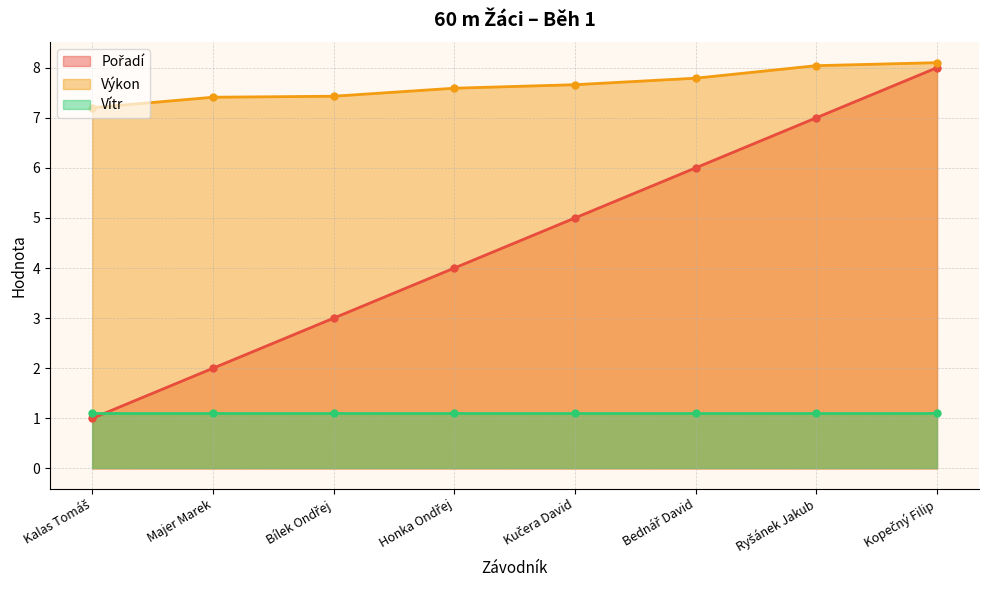

What is the sum of the Pořadí (line) values at Honka Ondřej and Majer Marek?

6.0